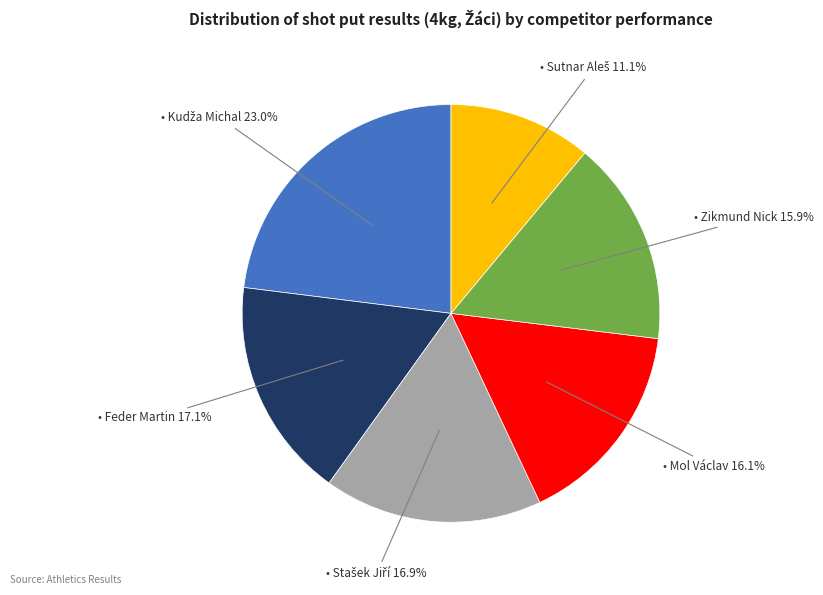

How many slices are in this pie chart?

6